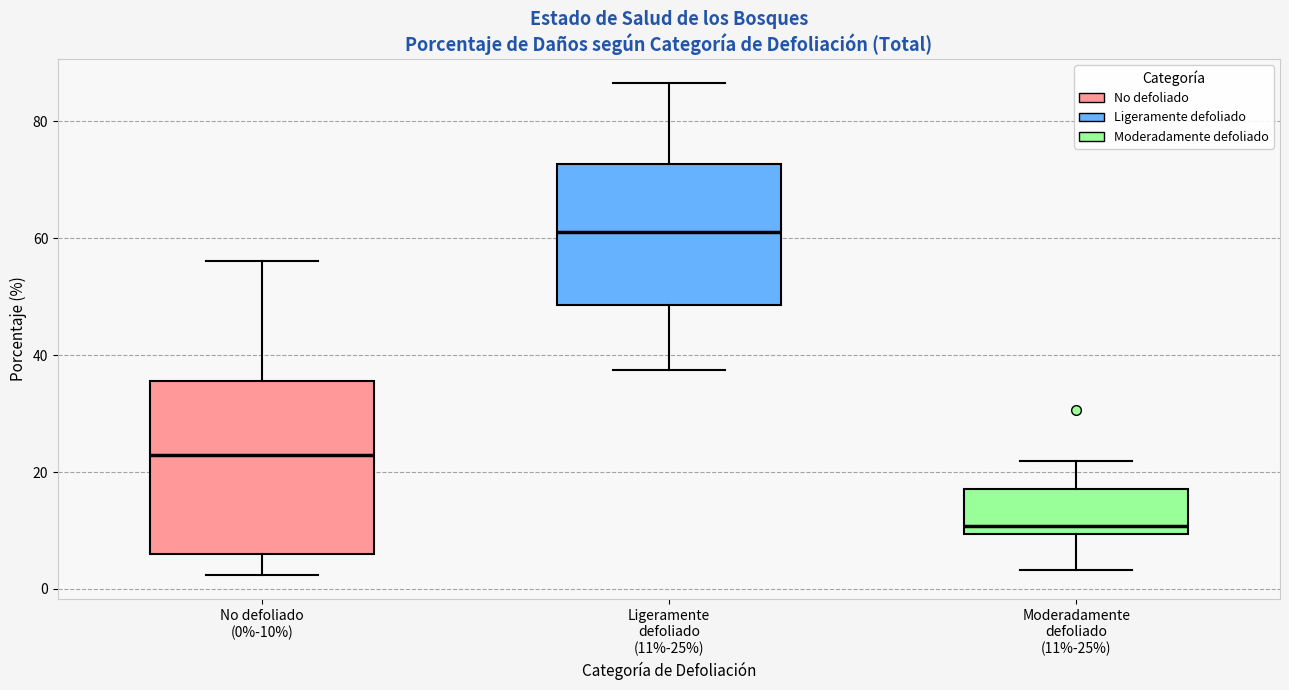

Reading left to right, transcribe this box plot: for each box, give where its median line is, the range the box spans, and where its two whiskers end, as read against the y-axis. The values are not printed on the chart, so give them approximately, as read against the axis.

No defoliado (0%-10%): median 22, box 6 to 36, whiskers 2 to 56
Ligeramente defoliado (11%-25%): median 62, box 48 to 72, whiskers 38 to 86
Moderadamente defoliado (11%-25%): median 10 (just above the box's lower edge), box 10 to 18, whiskers 4 to 22